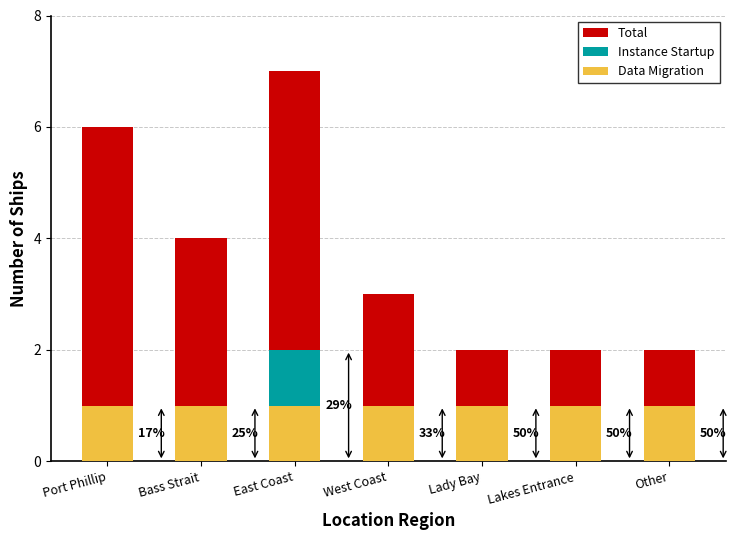

Which series has the largest total across all categories?

Total